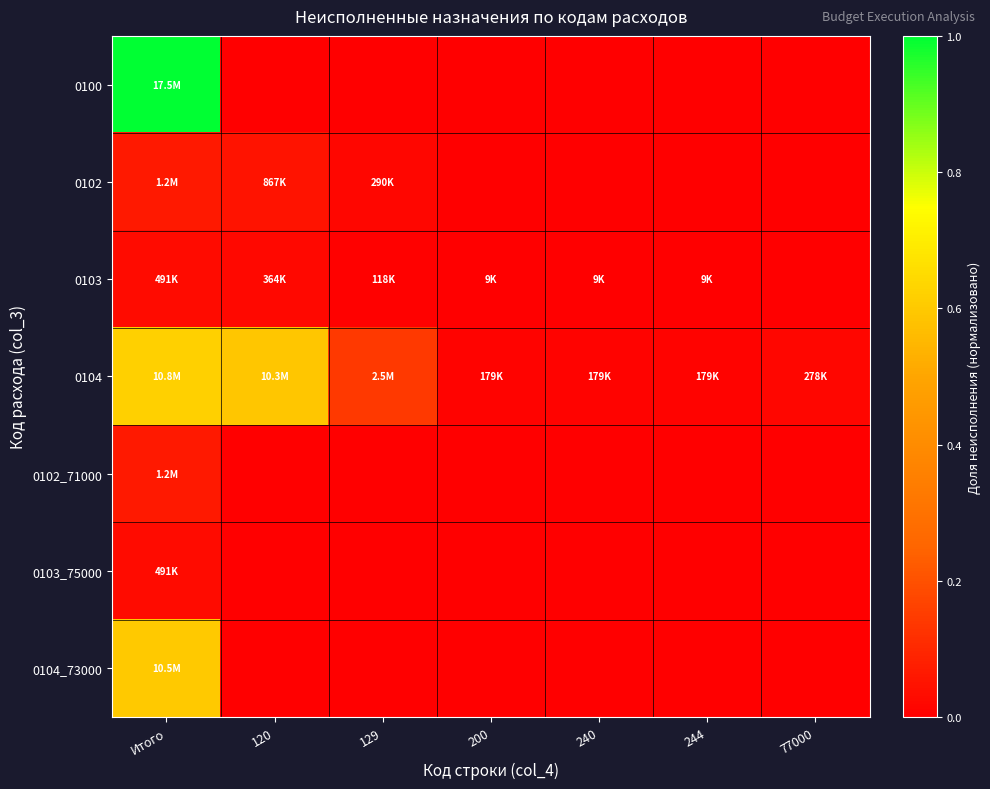

At 200, list the series in order from smallest to largest.

0100, 0102, 0102_71000, 0103_75000, 0104_73000, 0103, 0104